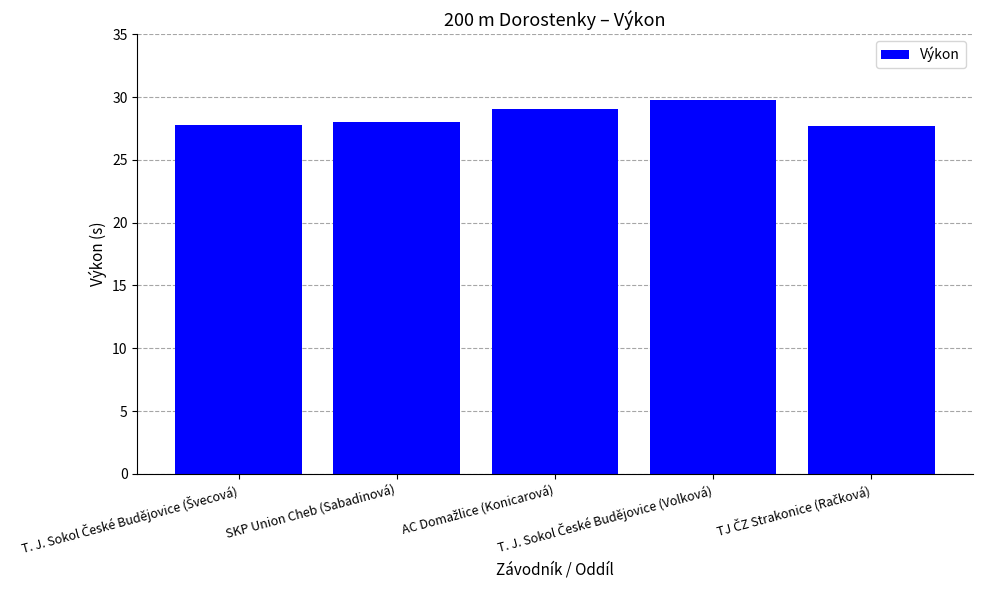

What is the maximum value shown in the chart?

29.7